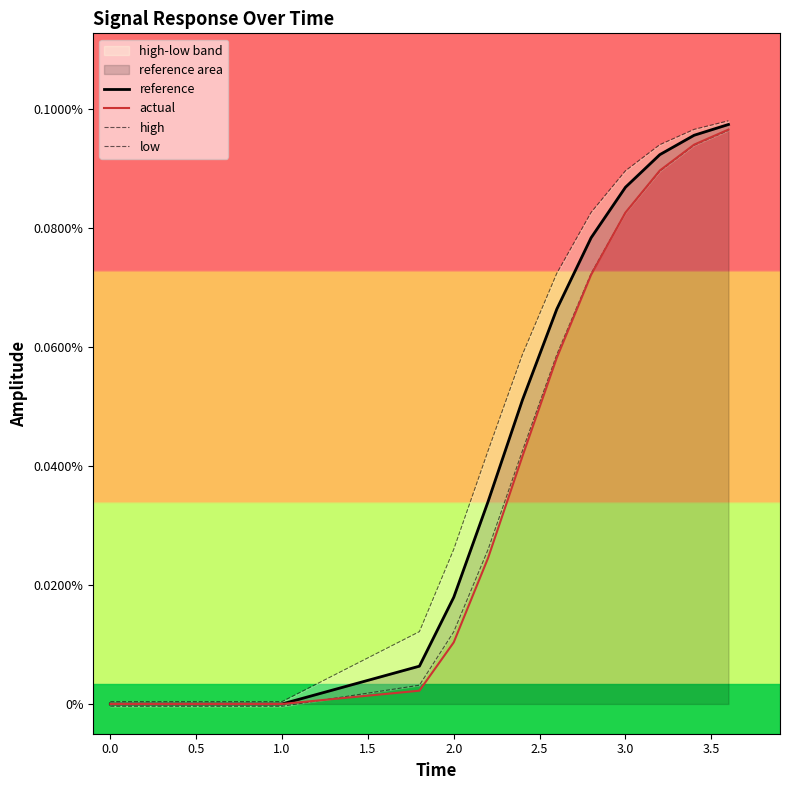

Count the number of data series in this chart.

4